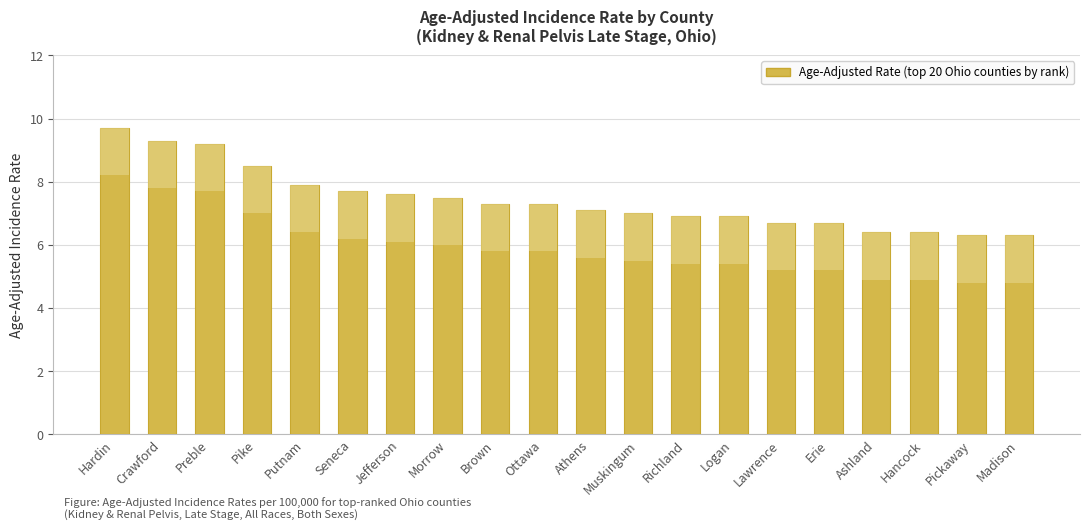

What is the ratio of the value at Putnam to the value at Richland?

1.1